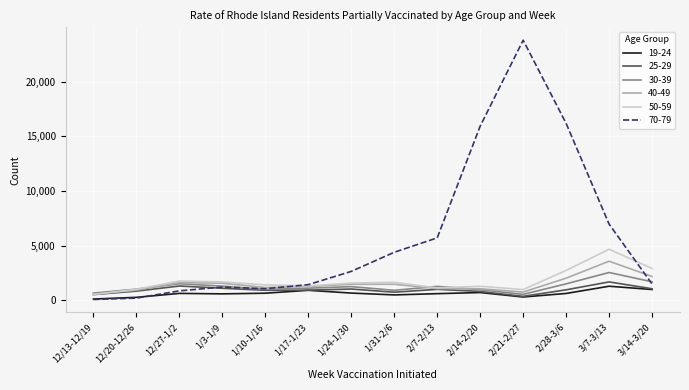

What is the minimum value shown in the chart?

86